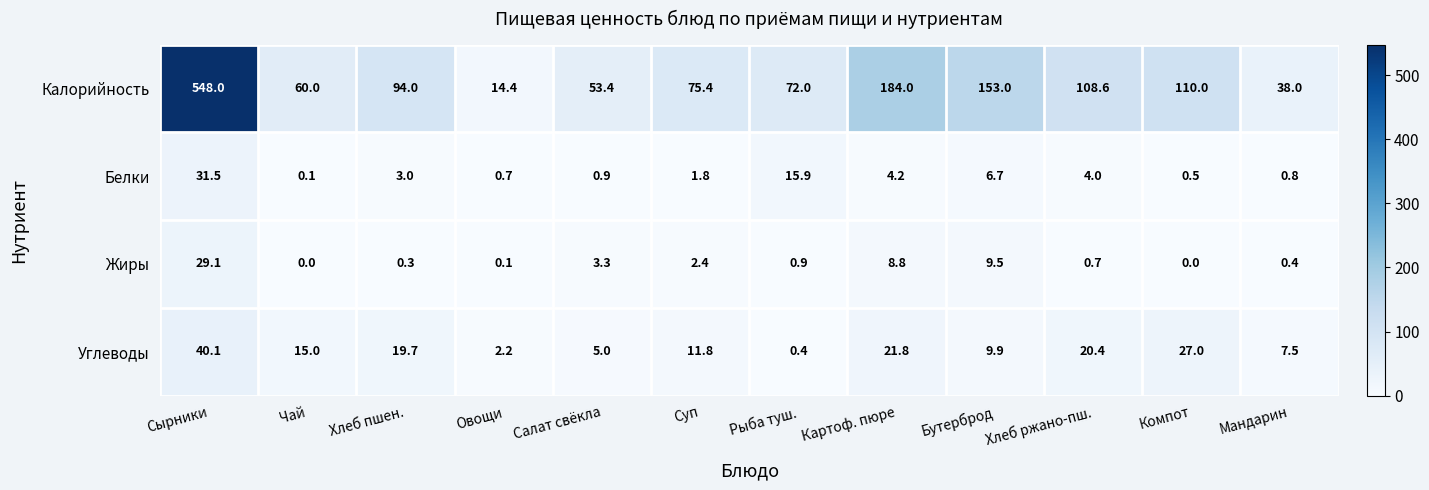

List the series in order of their peak value, lowest first.

Жиры, Белки, Углеводы, Калорийность